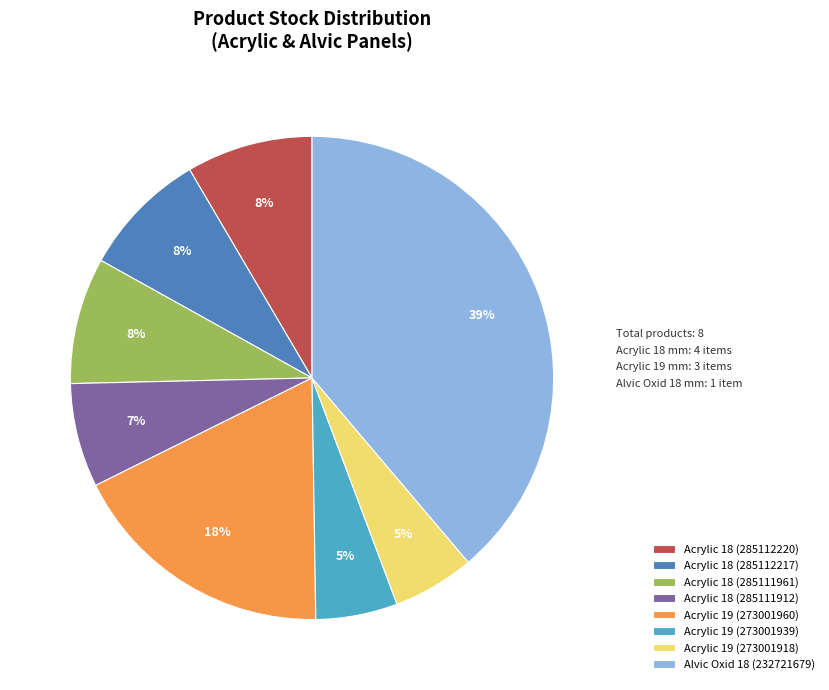

Approximately how many times larger is the value at Acrylic 18 (285112220) compared to Acrylic 18 (285111961)?

1.0